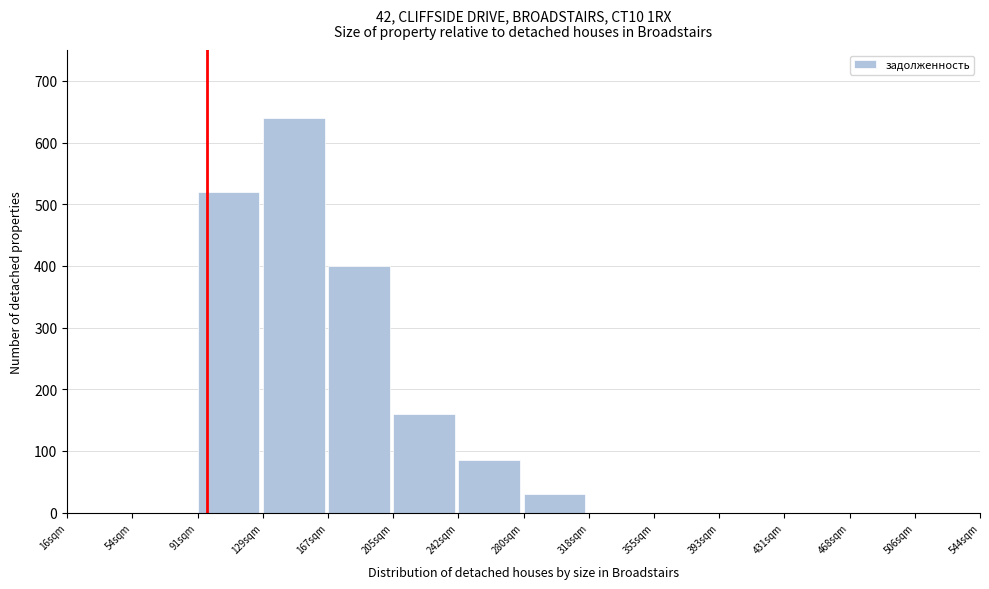

Reading left to right, what are all the values shown in this chart?

16sqm=0	54sqm=0	91sqm=520	129sqm=640	167sqm=400	205sqm=160	242sqm=85	280sqm=30	318sqm=0	355sqm=0	393sqm=0	431sqm=0	468sqm=0	506sqm=0